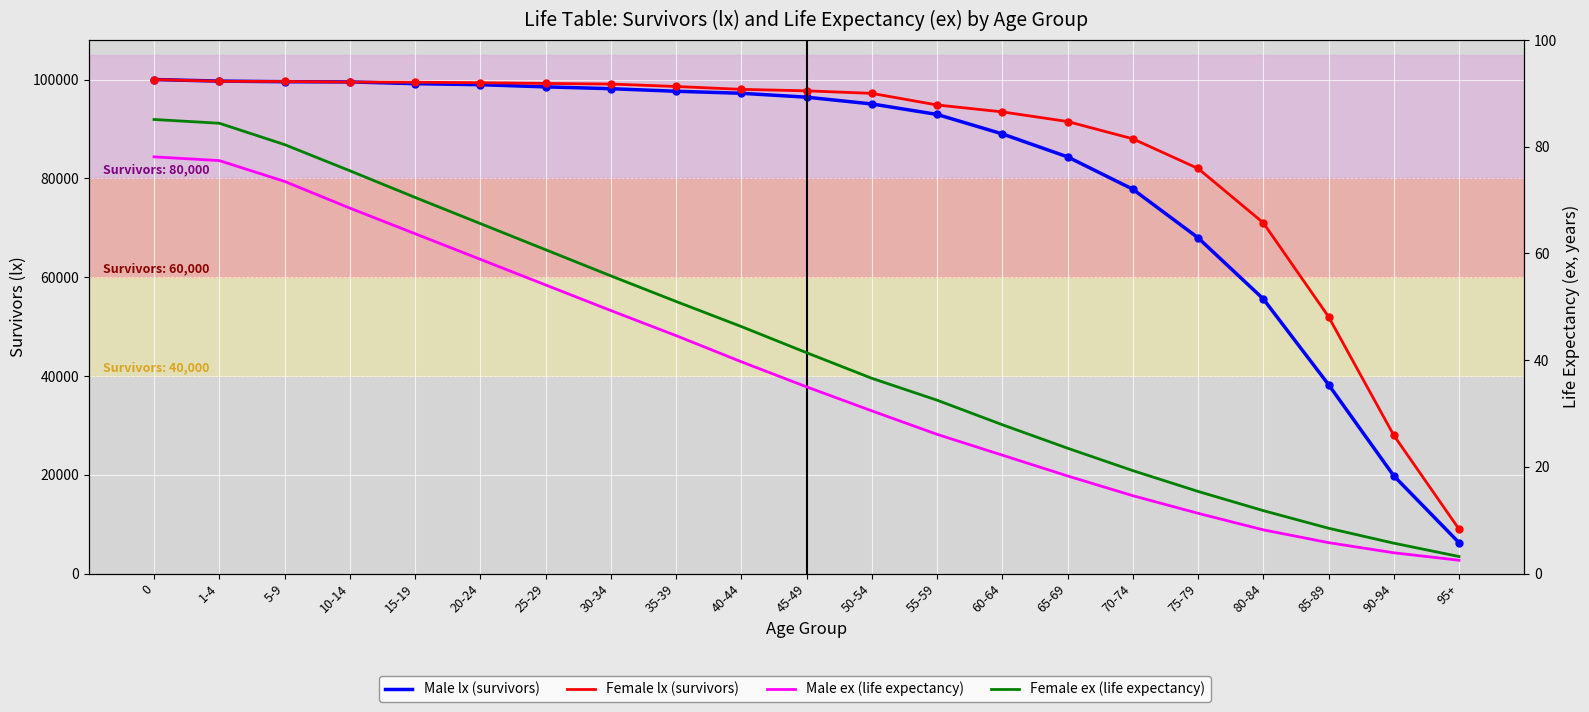

After their last crossing, which series has the higher values: Male_lx or Female_lx?

Female_lx